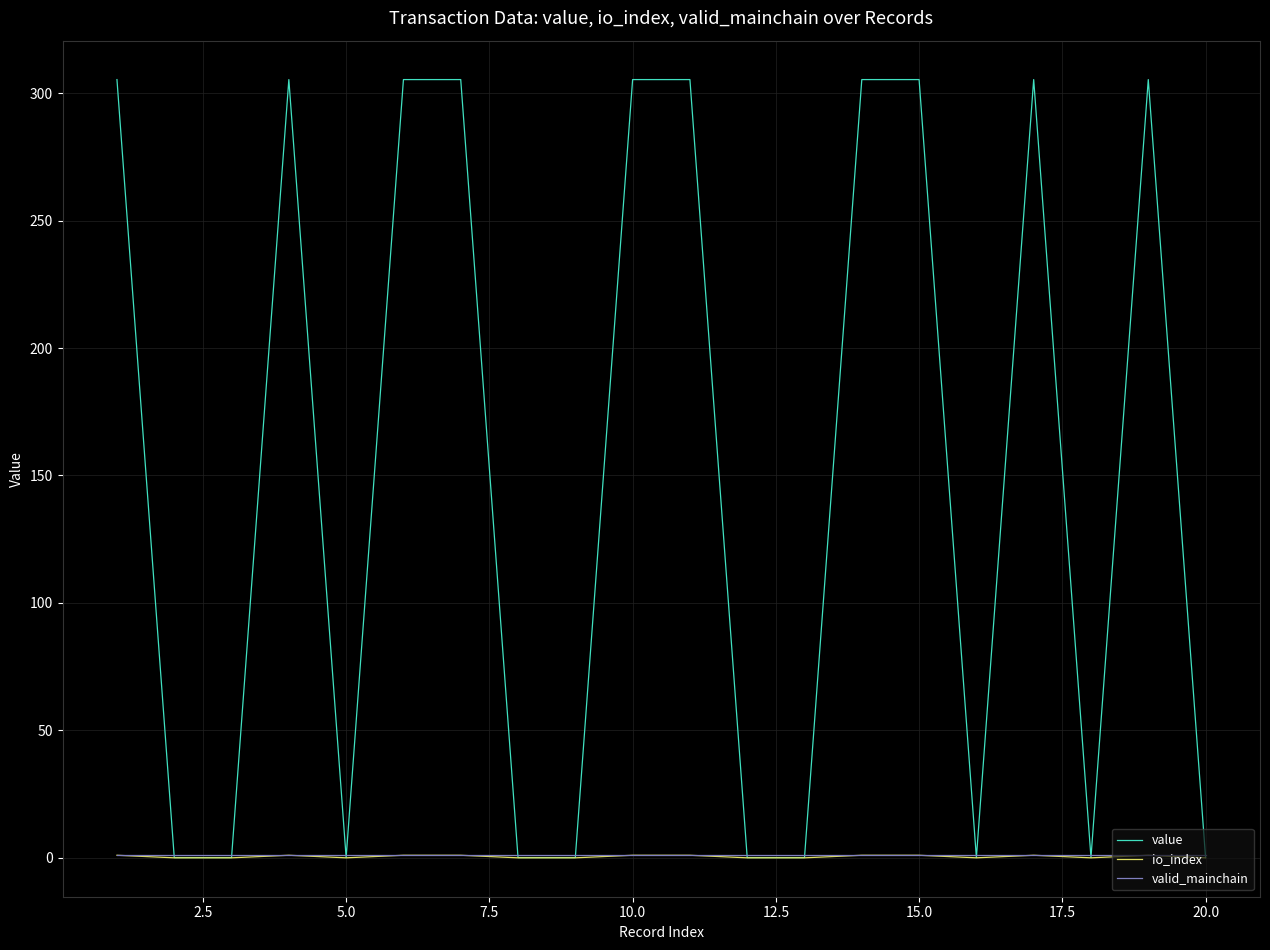

Which series has the largest range (max minus min)?

value